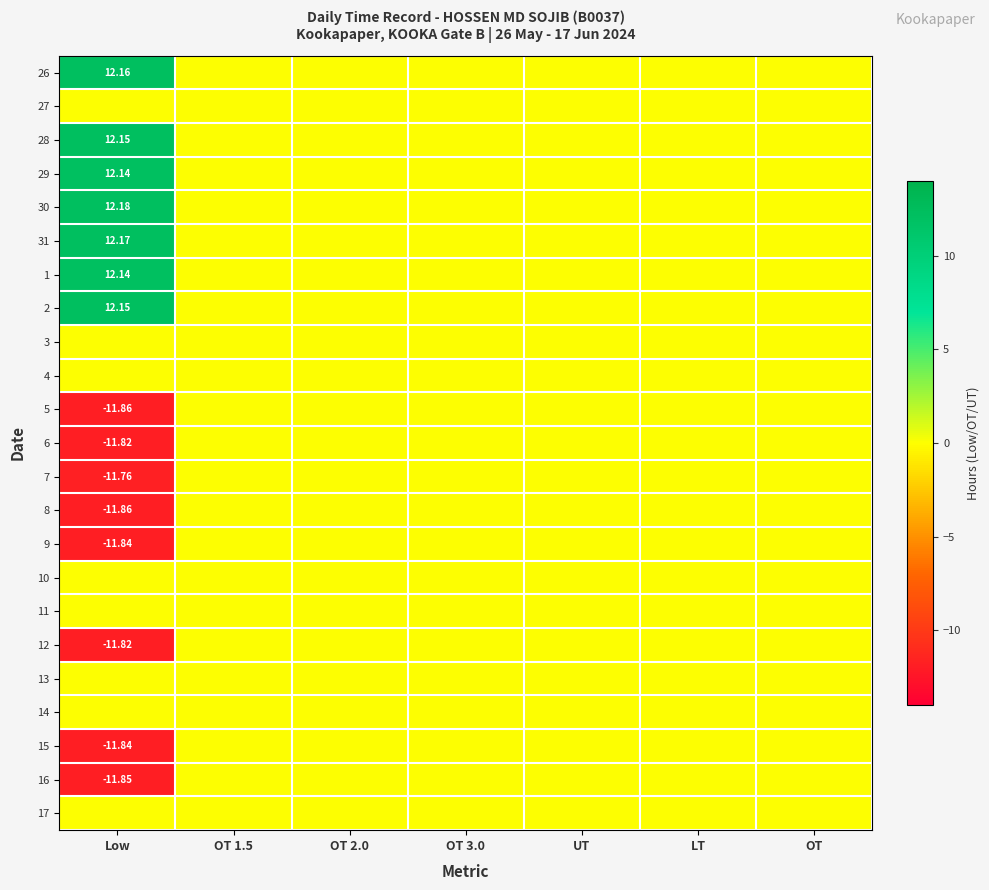

At OT 1.5, list the series in order from smallest to largest.

26, 27, 28, 29, 30, 31, 1, 2, 3, 4, 5, 6, 7, 8, 9, 10, 11, 12, 13, 14, 15, 16, 17